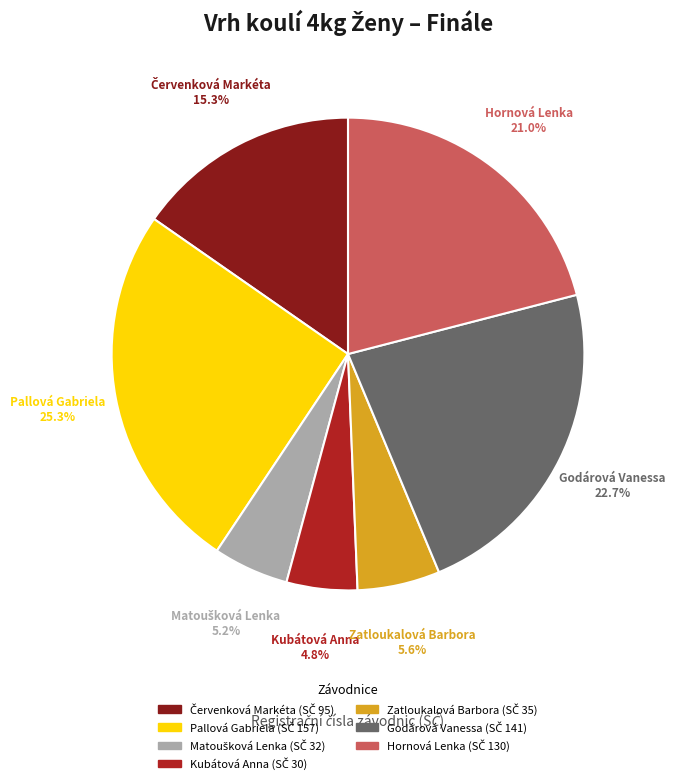

Which category has the biggest portion of the pie?

Pallová Gabriela